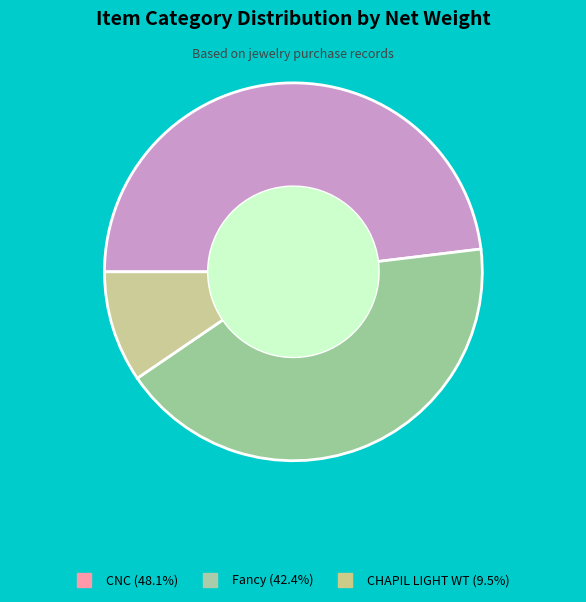

Approximately how many times larger is the value at CNC (48.1%) compared to Fancy (42.4%)?

1.1